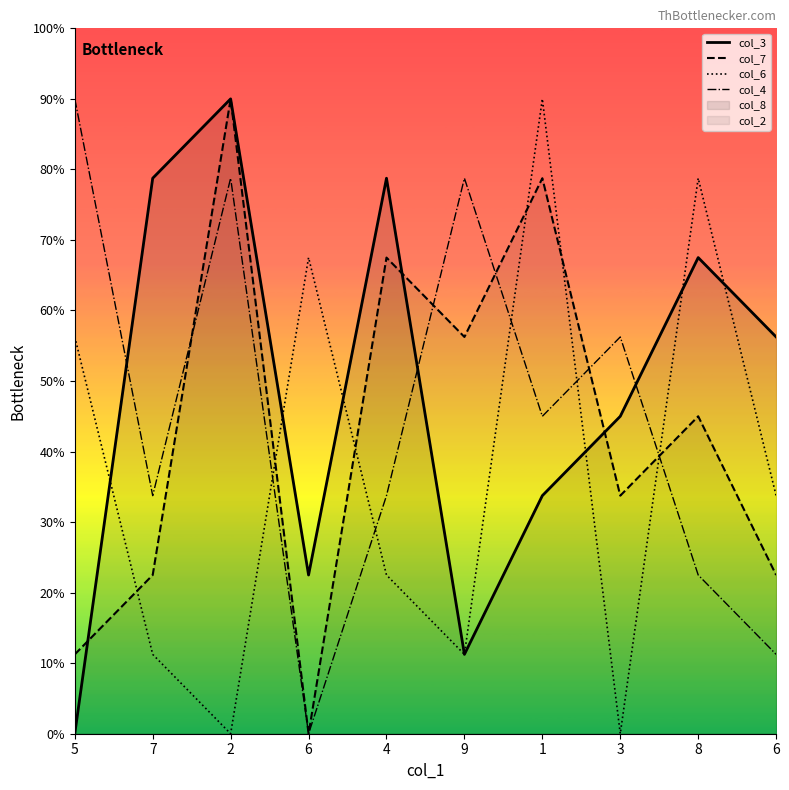

Reading right to left, transcribe all the data shown in this chart.

col_3: 6=5.6	8=6.8	3=4.5	1=3.4	9=1.1	4=7.9	6=2.2	2=9.0	7=7.9	5=0.0
col_7: 6=2.2	8=4.5	3=3.4	1=7.9	9=5.6	4=6.8	6=0.0	2=9.0	7=2.2	5=1.1
col_6: 6=3.4	8=7.9	3=0.0	1=9.0	9=1.1	4=2.2	6=6.8	2=0.0	7=1.1	5=5.6
col_4: 6=1.1	8=2.2	3=5.6	1=4.5	9=7.9	4=3.4	6=0.0	2=7.9	7=3.4	5=9.0